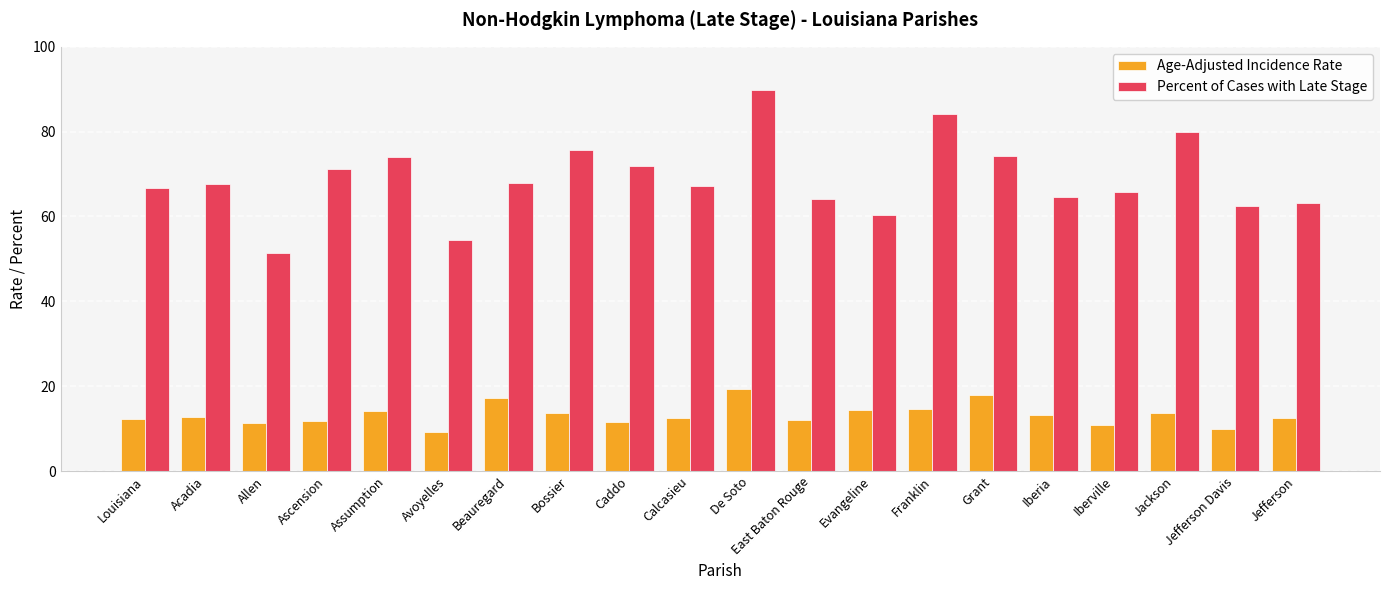

How many bars are there in total?

40